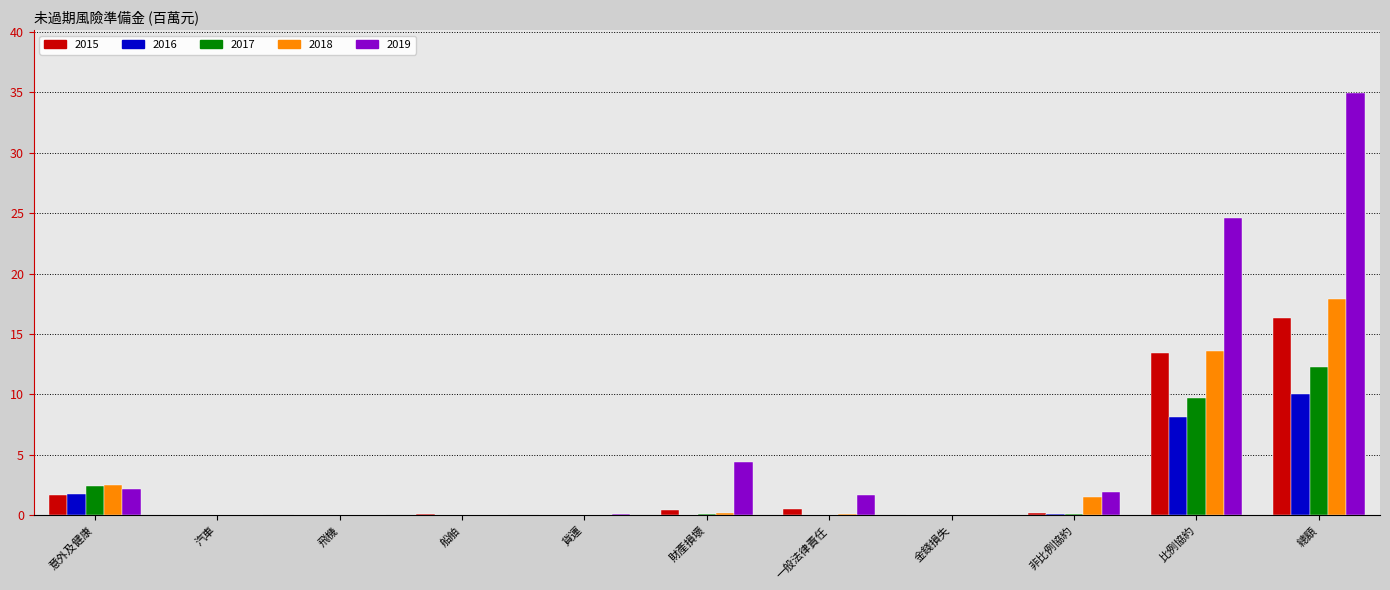

True or false: 2015 has a value of 0.0 at 貨運.

True